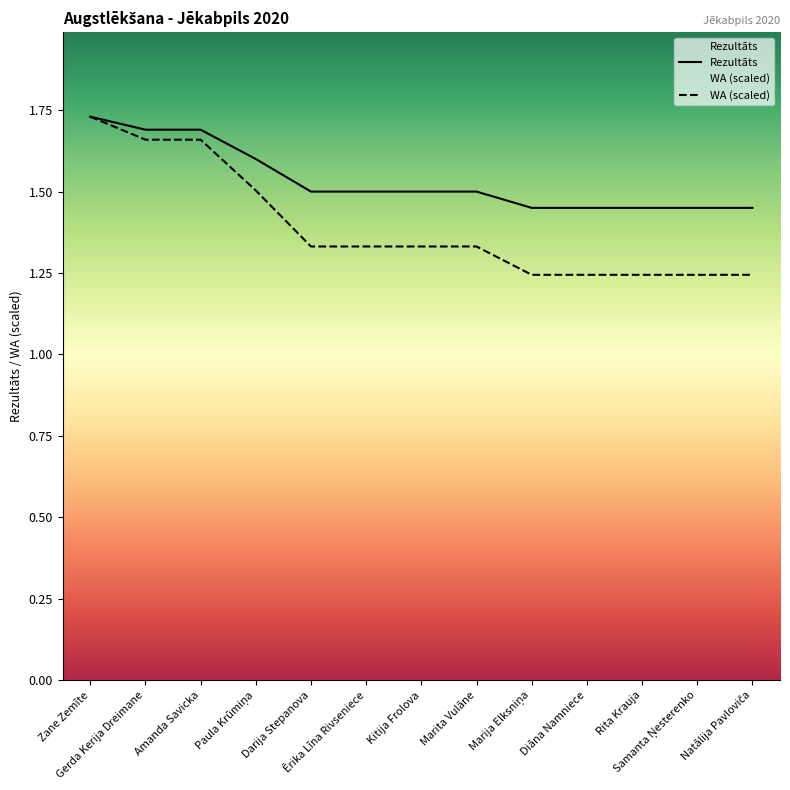

Between Rita Krauja and Diāna Namniece, which is larger?

Rita Krauja